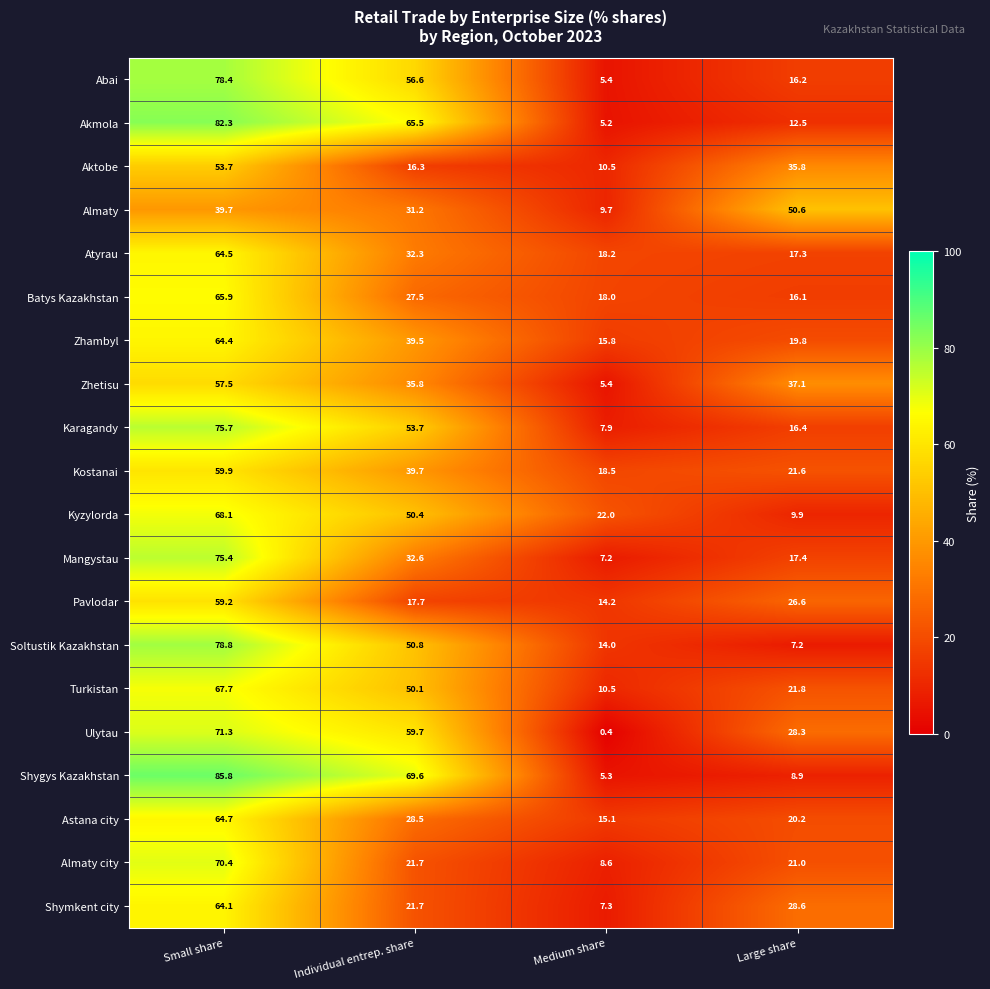

At which category is the sum across all series the highest?

Small share